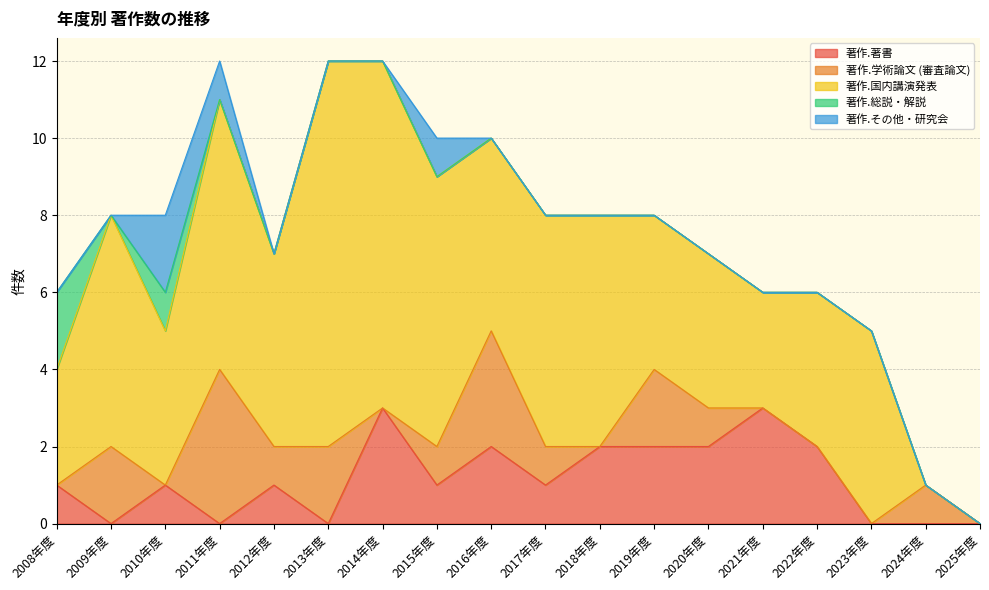

Count the 著作.学術論文 (審査論文) values in the range 0 to 2.

16